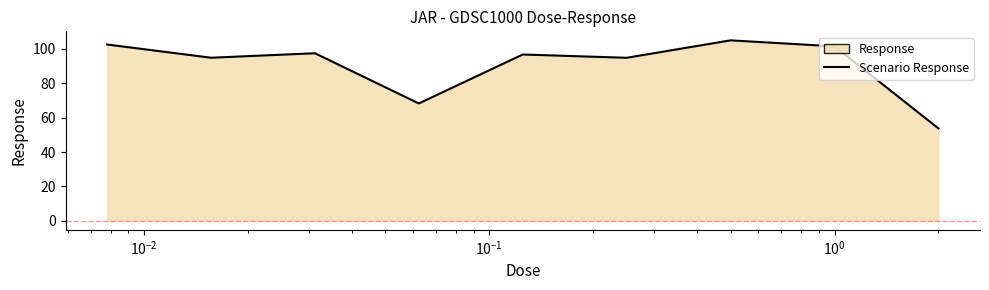

What is the minimum value shown in the chart?

53.7